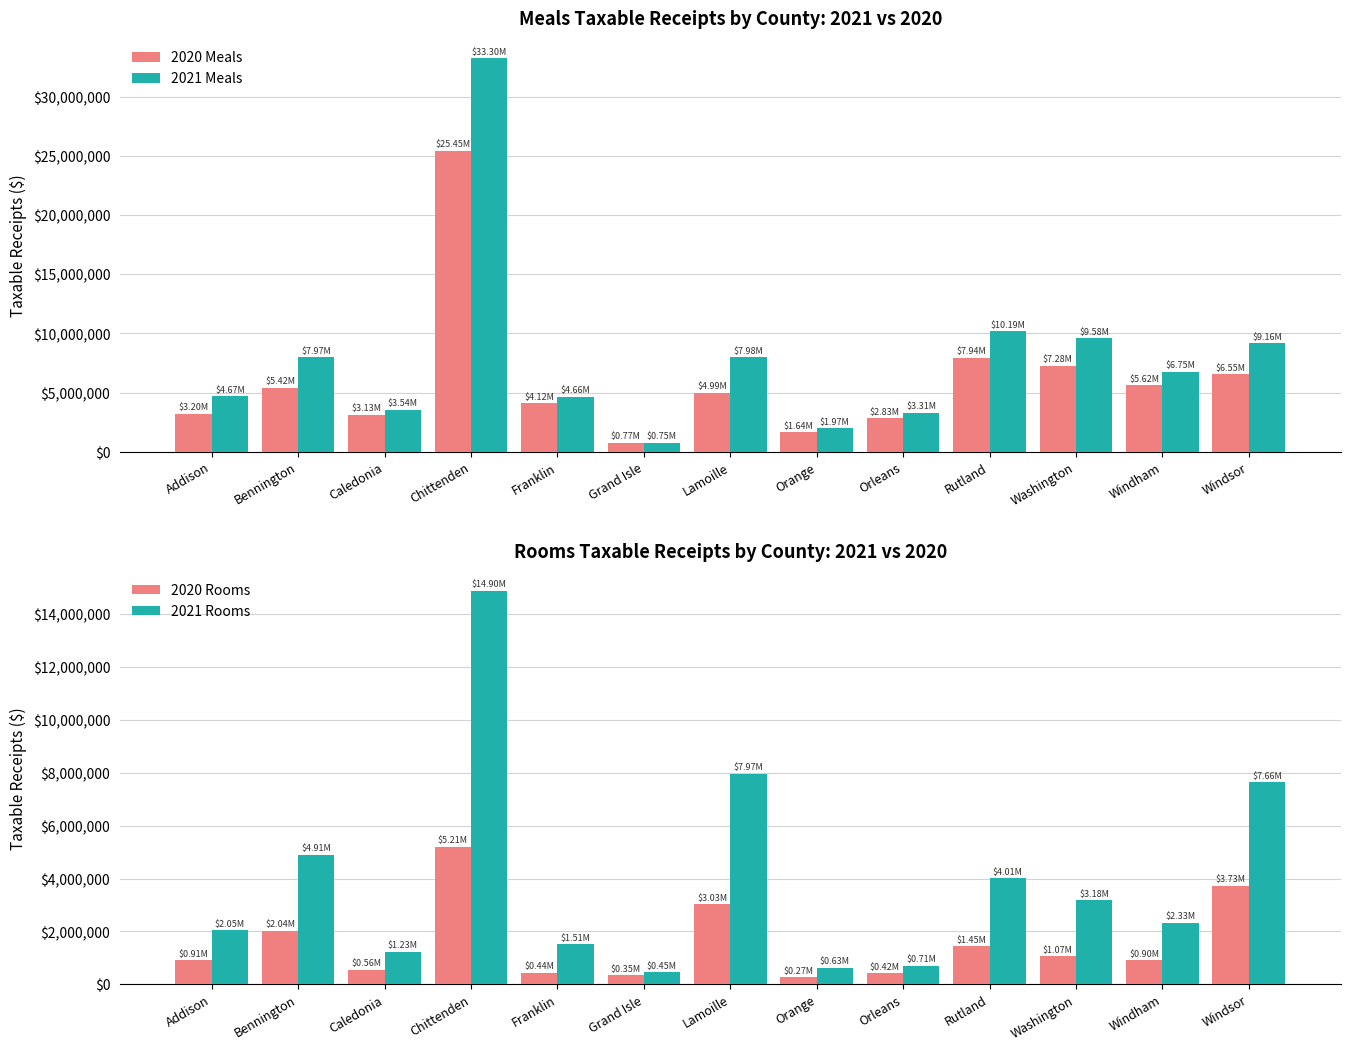

Is the value of 2021 Rooms at Caledonia greater than the value of 2021 Meals at Rutland?

No